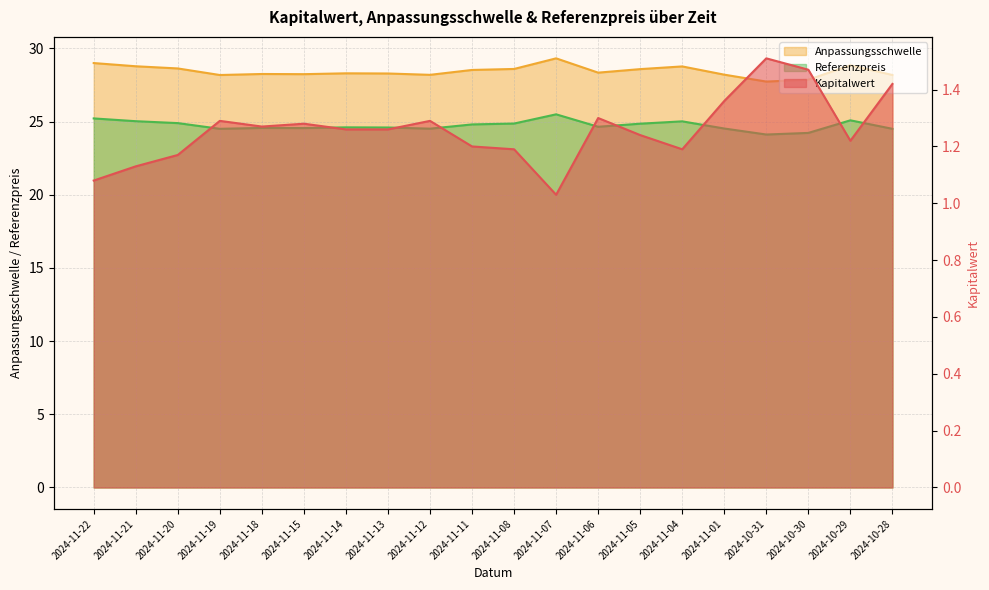

True or false: Anpassungsschwelle and Kapitalwert intersect in this chart.

False